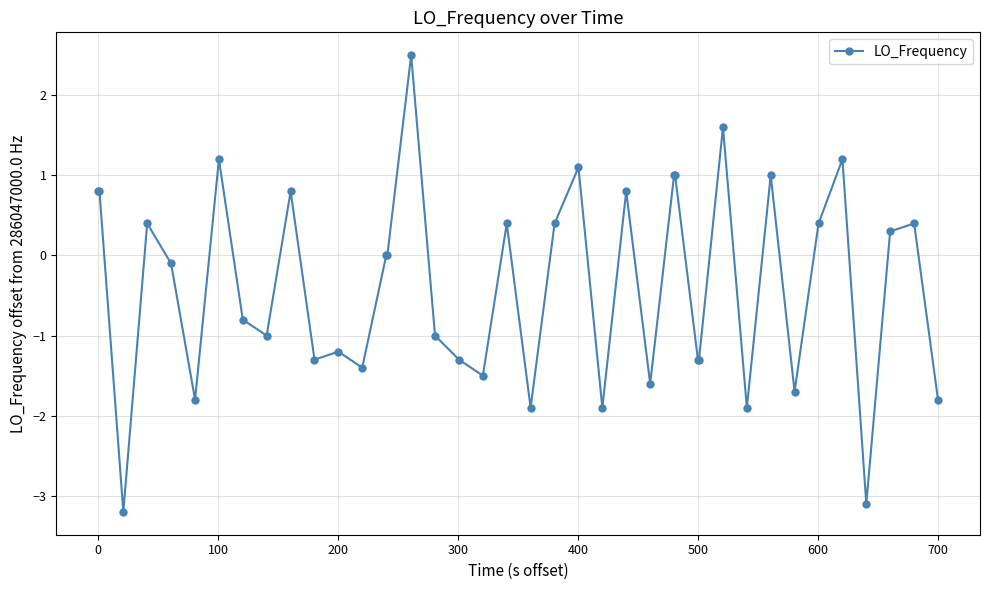

How many categories are shown in the chart?

40